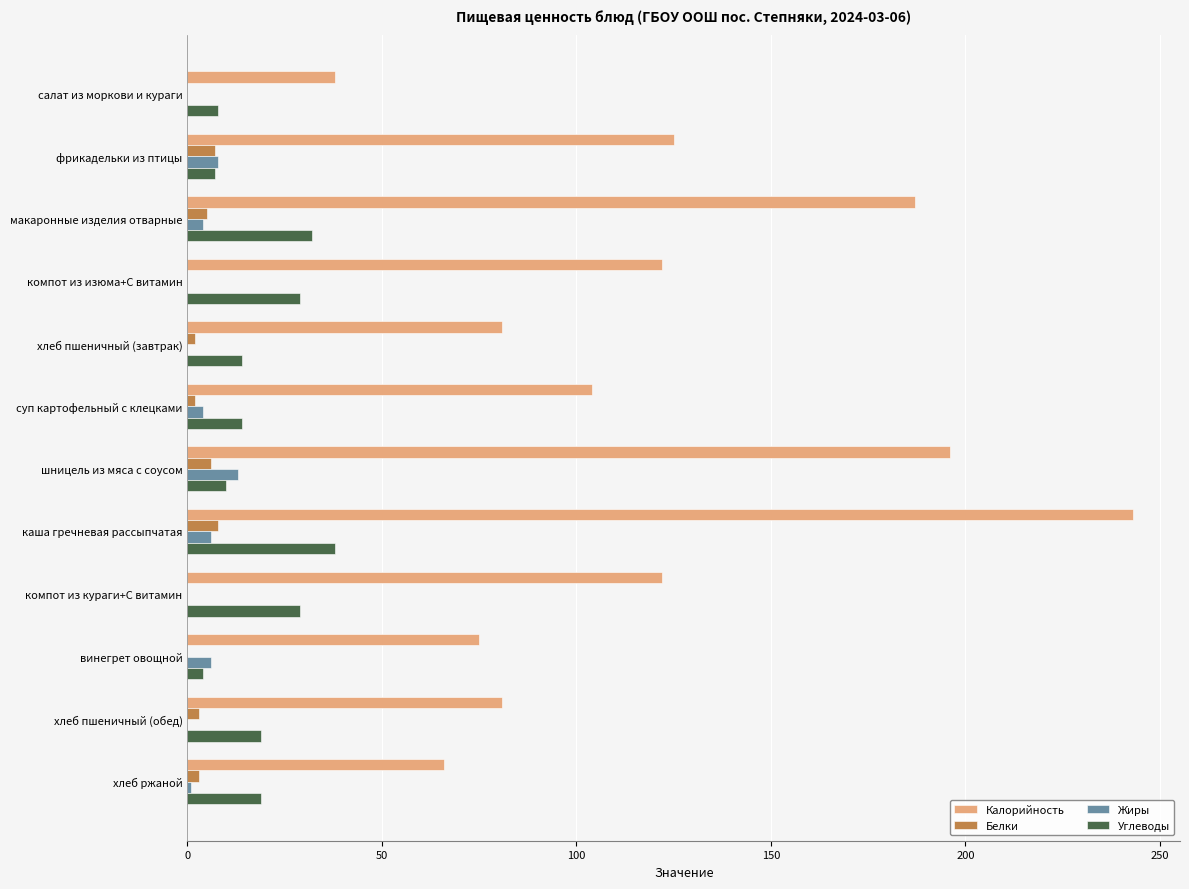

Which series has the largest total across all categories?

Калорийность